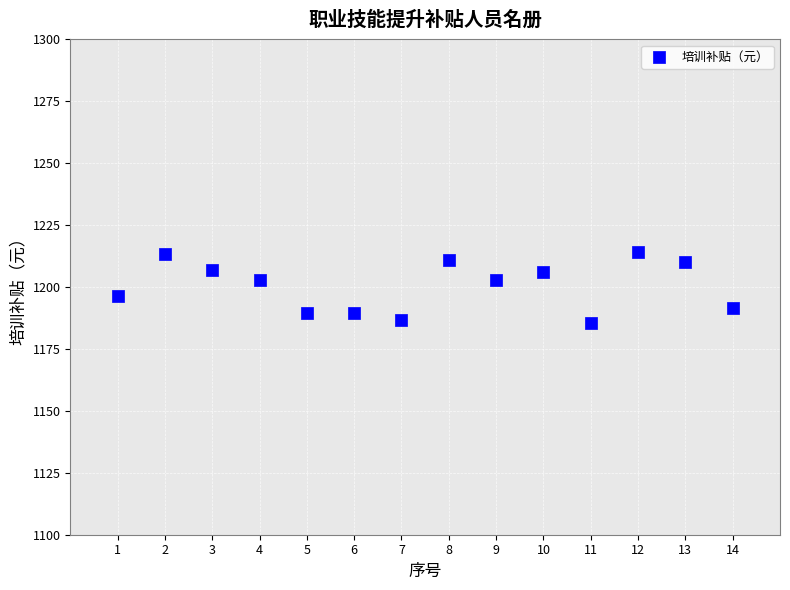

What is the range of Y values (max minus min)?

28.5